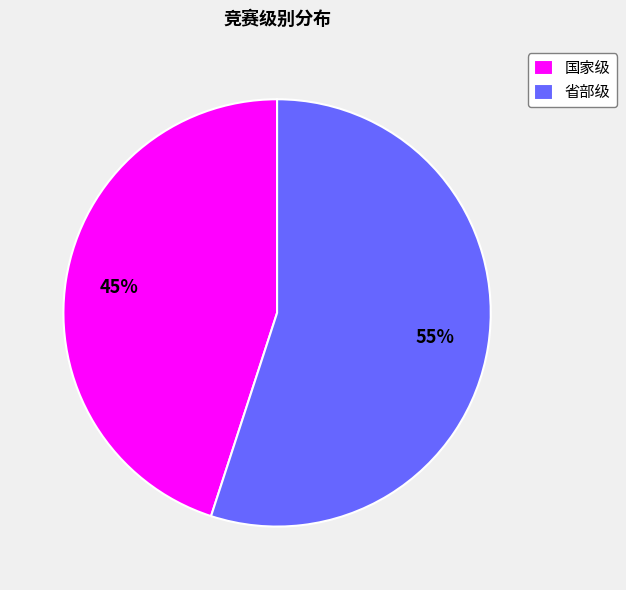

Do 省部级 and 国家级 together represent more than half of the pie?

Yes